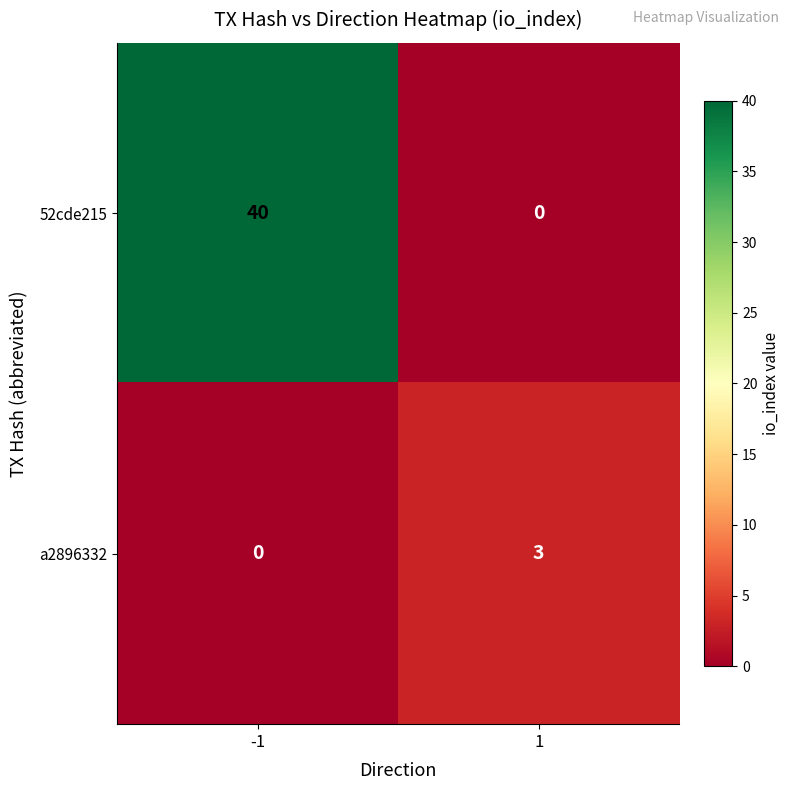

Which series changed the most between -1 and 1?

52cde215